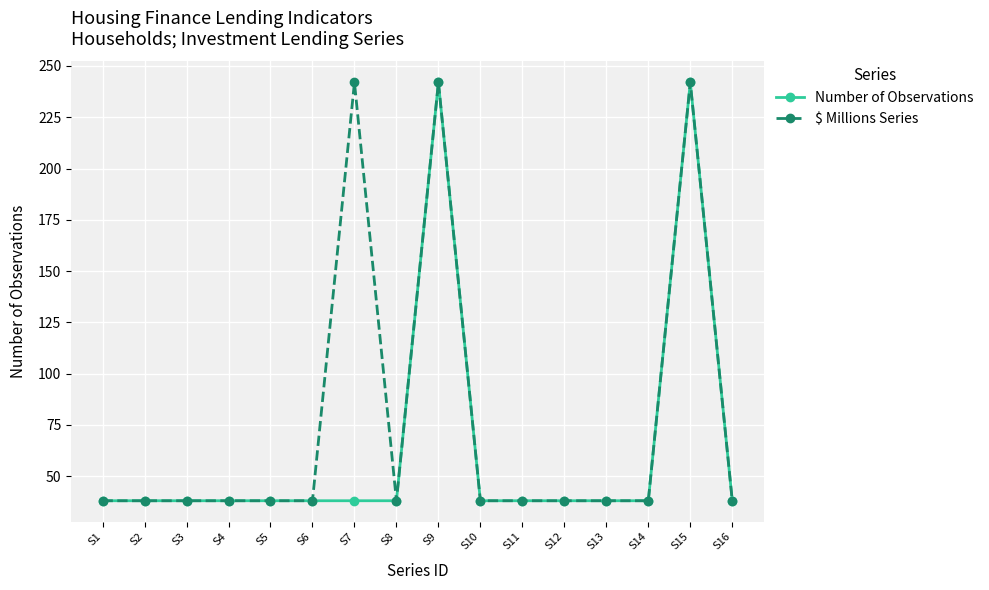

Reading right to left, what are all the values shown in this chart?

Number of Observations: S16=38	S15=242	S14=38	S13=38	S12=38	S11=38	S10=38	S9=242	S8=38	S7=38	S6=38	S5=38	S4=38	S3=38	S2=38	S1=38
$ Millions Series: S16=38	S15=242	S14=38	S13=38	S12=38	S11=38	S10=38	S9=242	S8=38	S7=242	S6=38	S5=38	S4=38	S3=38	S2=38	S1=38